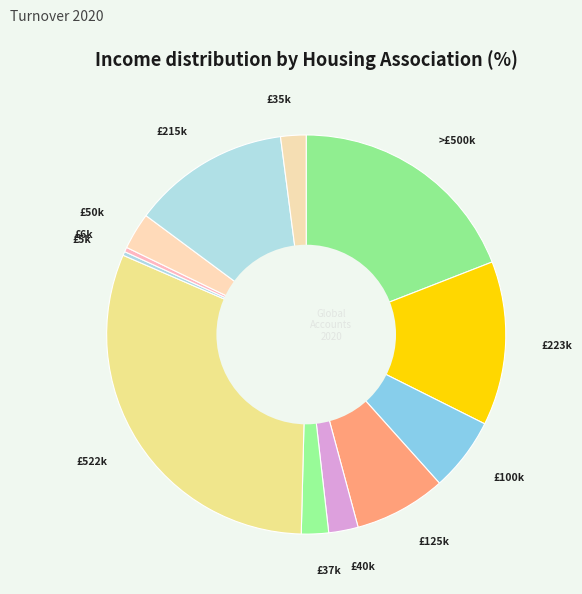

The £50k slice represents 3% of the pie. True or false?

True